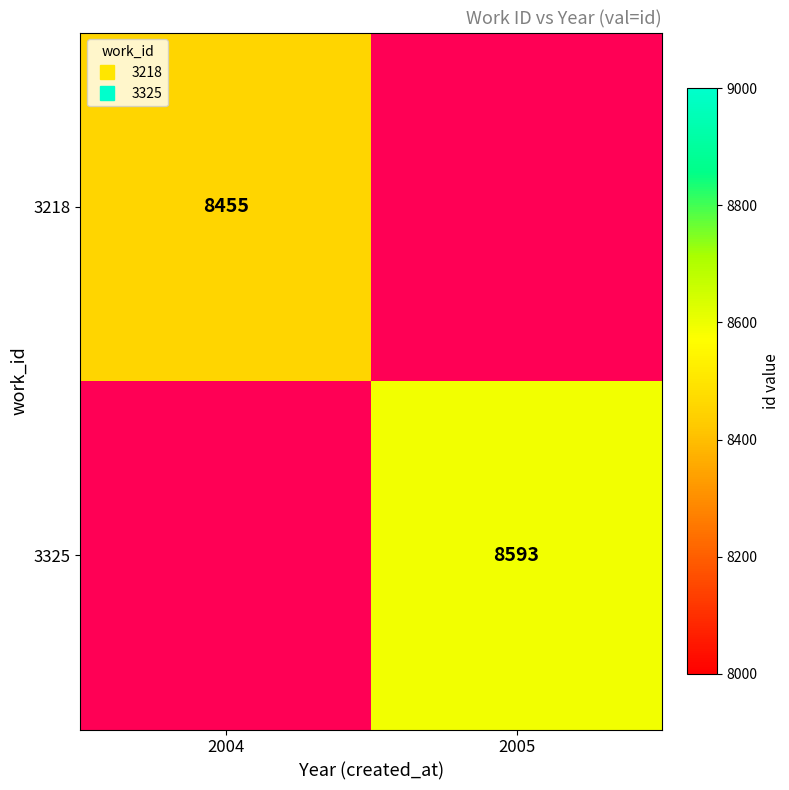

How many positive values does the 3325 series have?

1